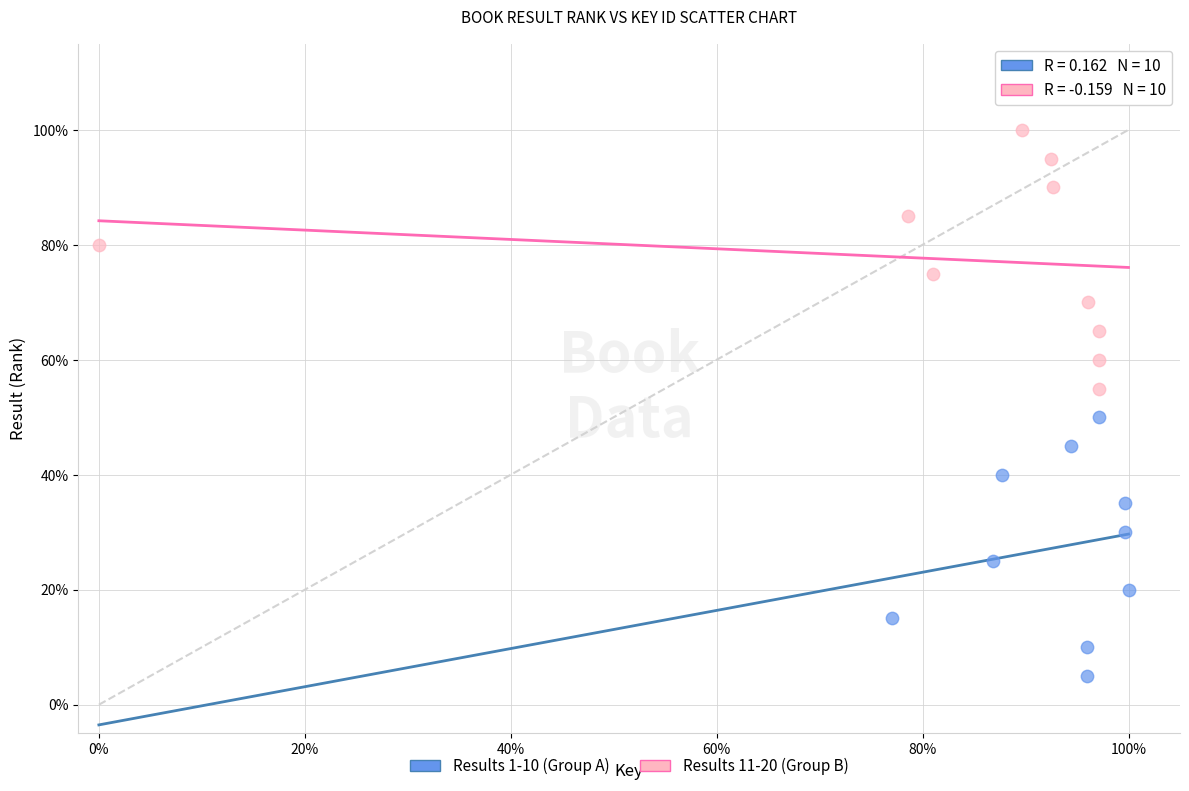

What are all the series names shown in the legend?

Results 1-10 (Group A), Results 11-20 (Group B)